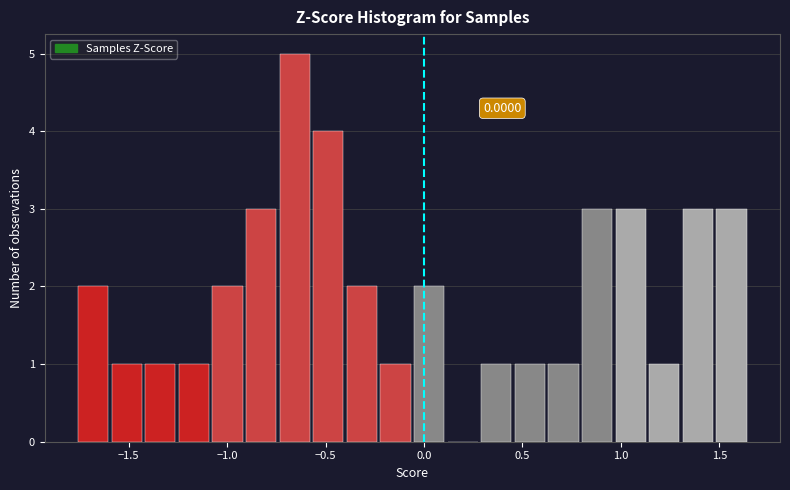

Read against the x-axis, roughly where is the centre of the tallest bar?

-0.65